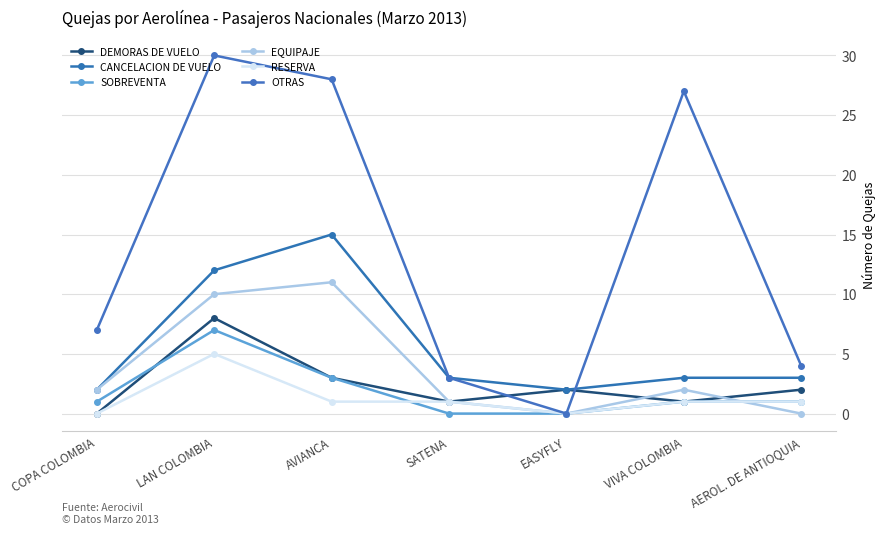

Which has a higher value, AVIANCA or EASYFLY?

AVIANCA